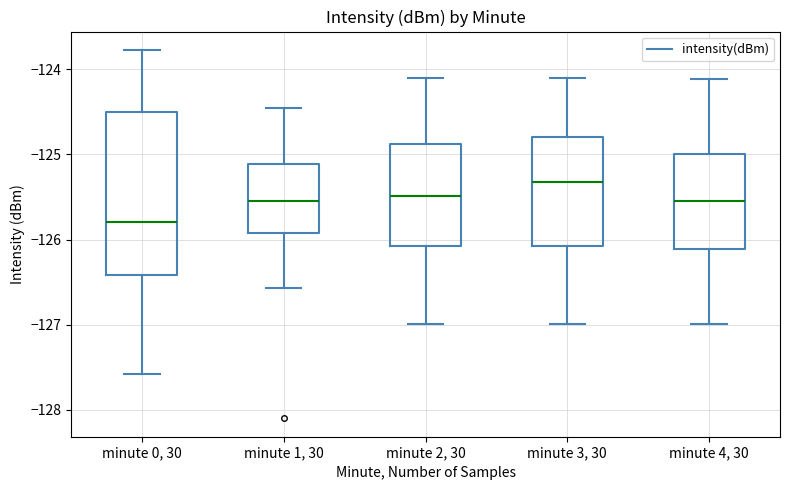

Reading left to right, read every box against the y-axis: the position of its median line, the range the box covers, and the ends of its whiskers. The values are not printed on the chart, so give them approximately, as read against the axis.

minute 0, 30: median -125.8, box -126.4 to -124.5, whiskers -127.6 to -123.8
minute 1, 30: median -125.6, box -125.9 to -125.1, whiskers -126.6 to -124.5
minute 2, 30: median -125.5, box -126.1 to -124.9, whiskers -127.0 to -124.1
minute 3, 30: median -125.3, box -126.1 to -124.8, whiskers -127.0 to -124.1
minute 4, 30: median -125.6, box -126.1 to -125.0, whiskers -127.0 to -124.1